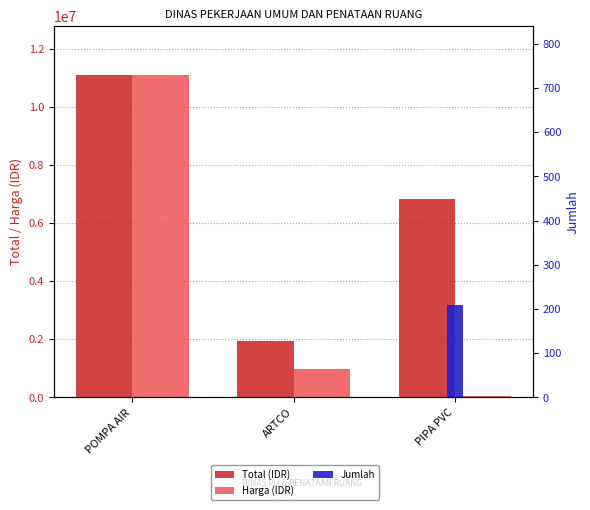

Rank the categories by Total (IDR) value from lowest to highest.

ARTCO, PIPA PVC, POMPA AIR